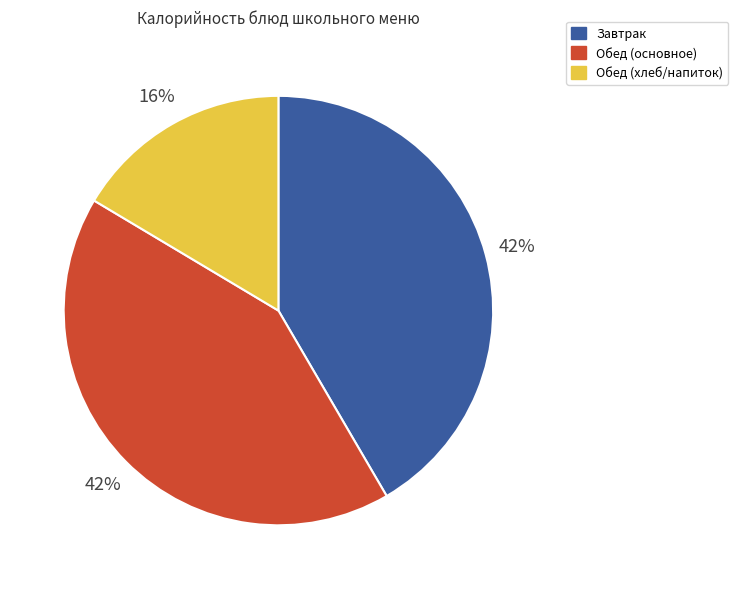

What is the ratio of the value at Обед (основное) to the value at Завтрак?

1.0